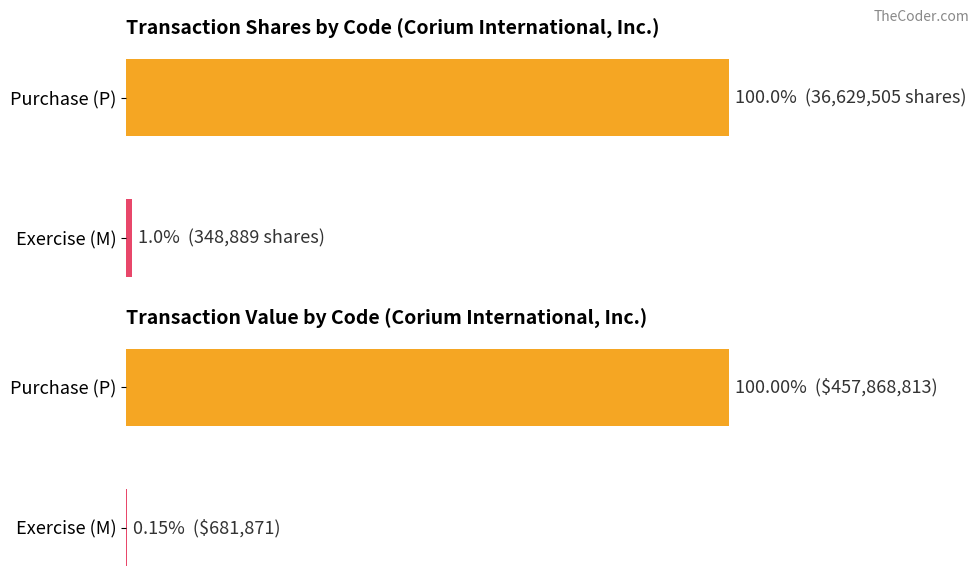

Rank the series at Exercise (M) from lowest to highest value.

Transaction Value, Transaction Shares